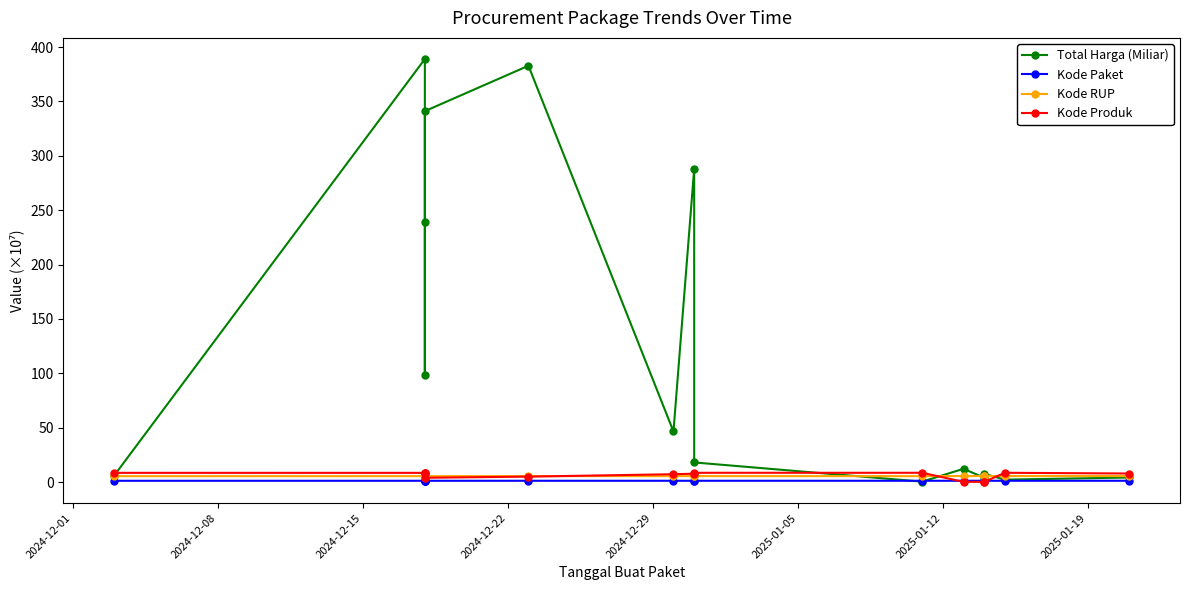

List the series in order of their peak value, highest first.

Total Harga (Miliar), Kode Produk, Kode RUP, Kode Paket